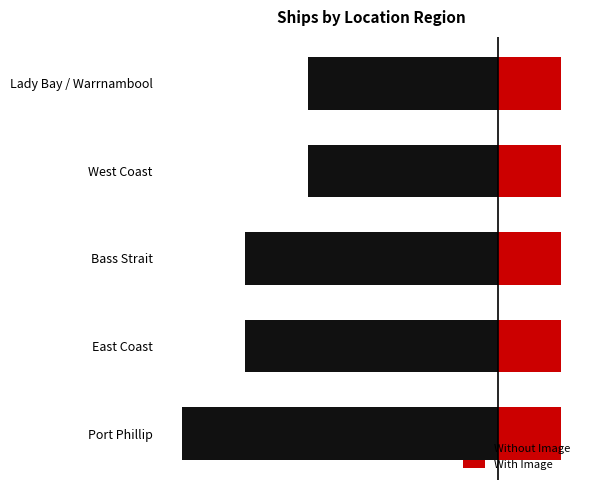

How many groups of bars are there?

5